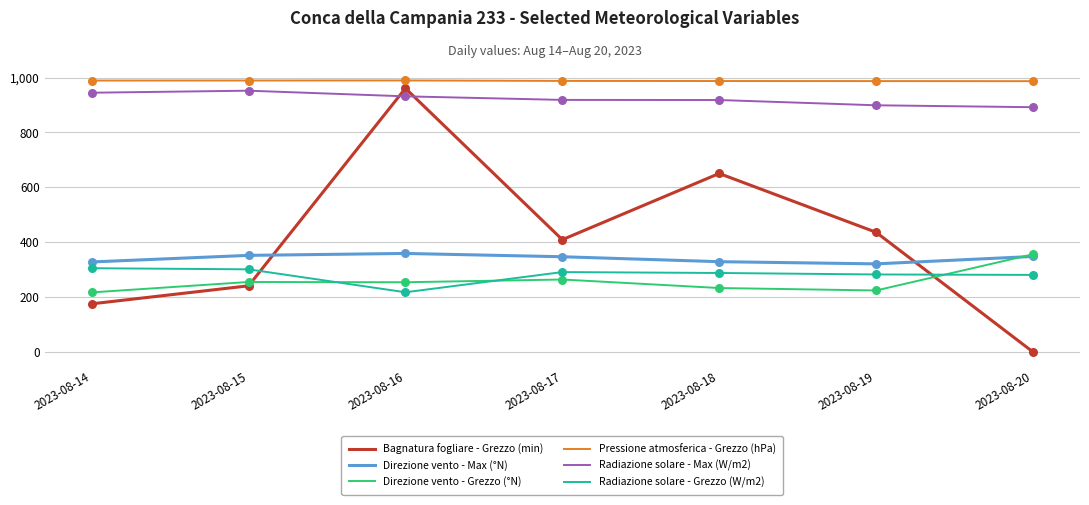

At which category is the sum across all series the highest?

2023-08-16